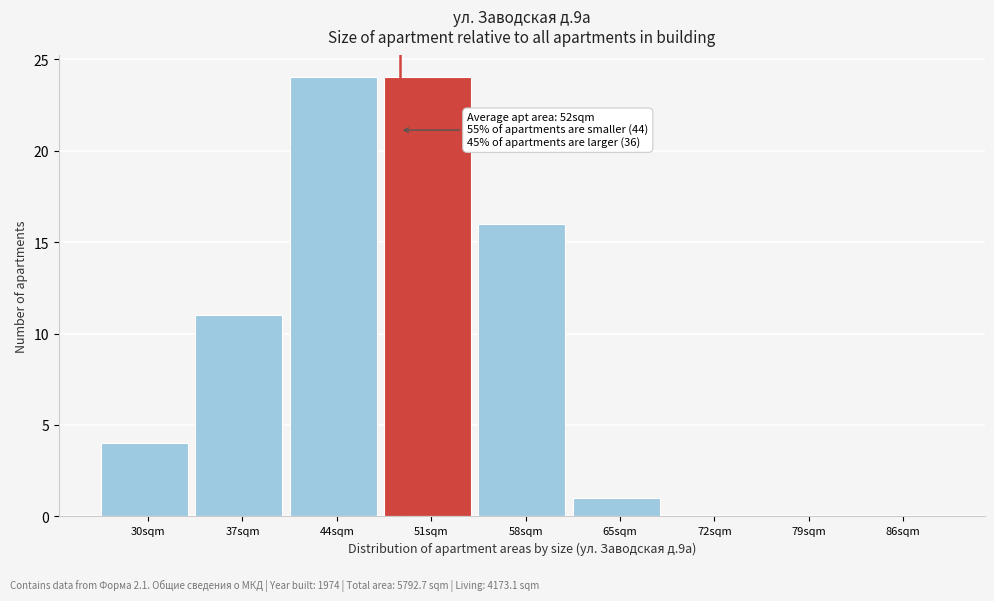

Reading left to right, what are all the values shown in this chart?

30sqm=4	37sqm=11	44sqm=24	51sqm=24	58sqm=16	65sqm=1	72sqm=0	79sqm=0	86sqm=0